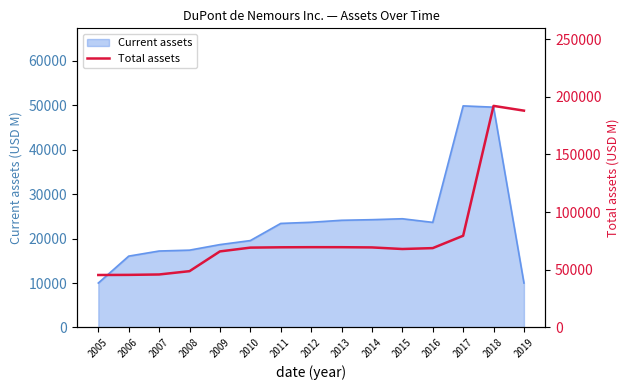

The Current assets series shows 3367 at 2006. True or false?

False